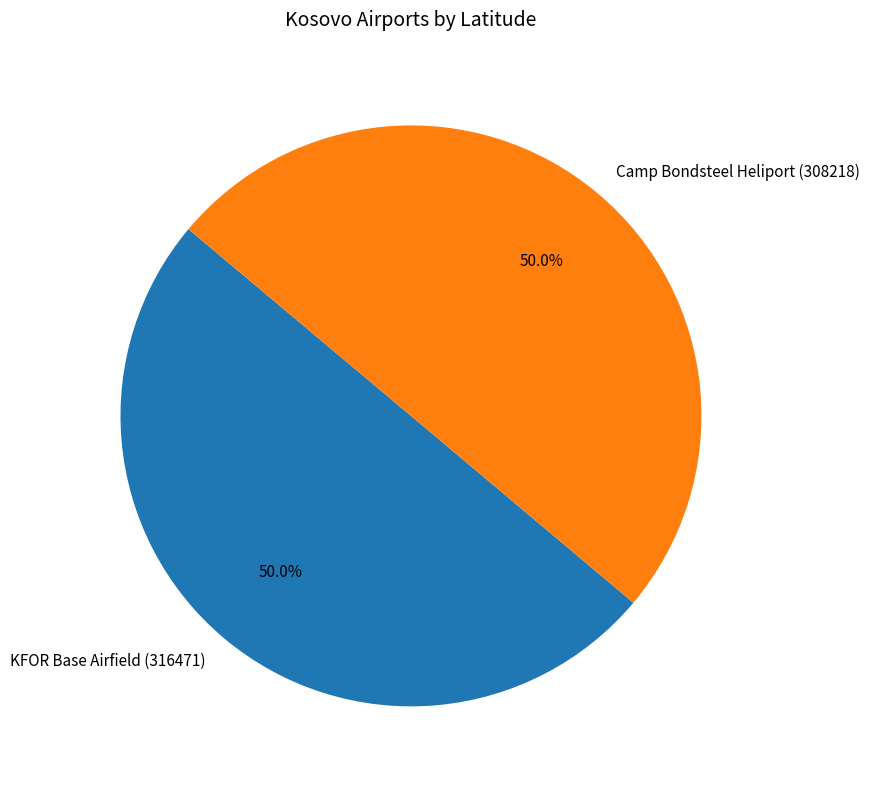

True or false: KFOR Base Airfield (316471) accounts for 62% of the total.

False